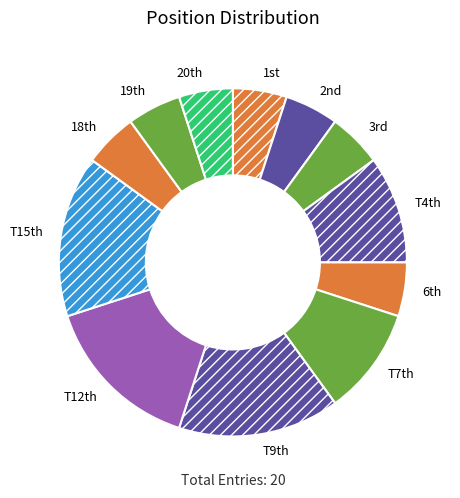

Is it true that T15th is 26% of the pie?

False